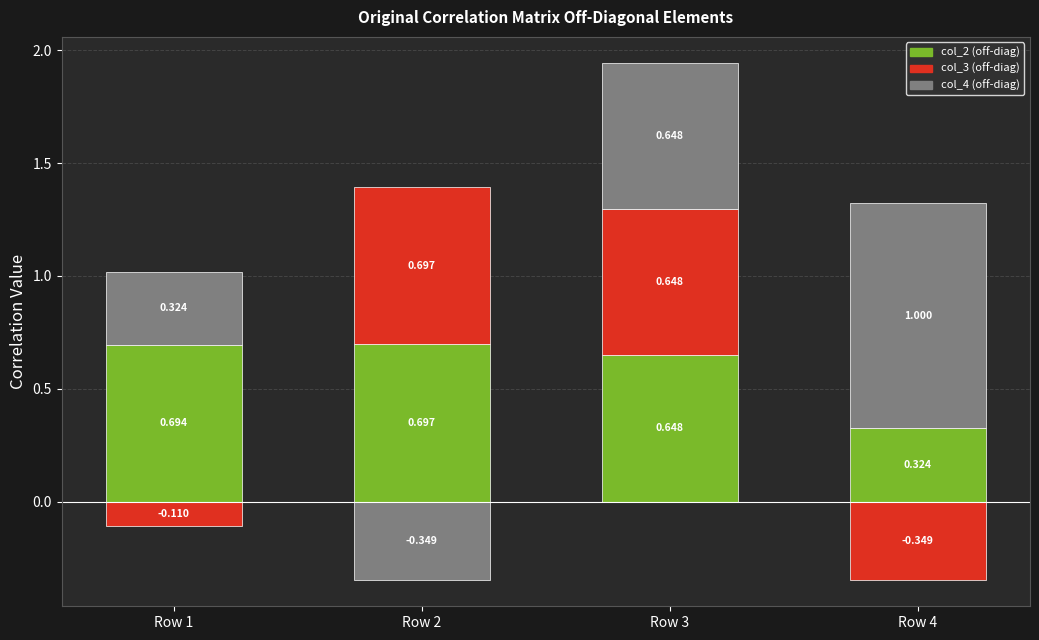

True or false: col_3 (off-diag) has a value of -0.1 at Row 1.

False